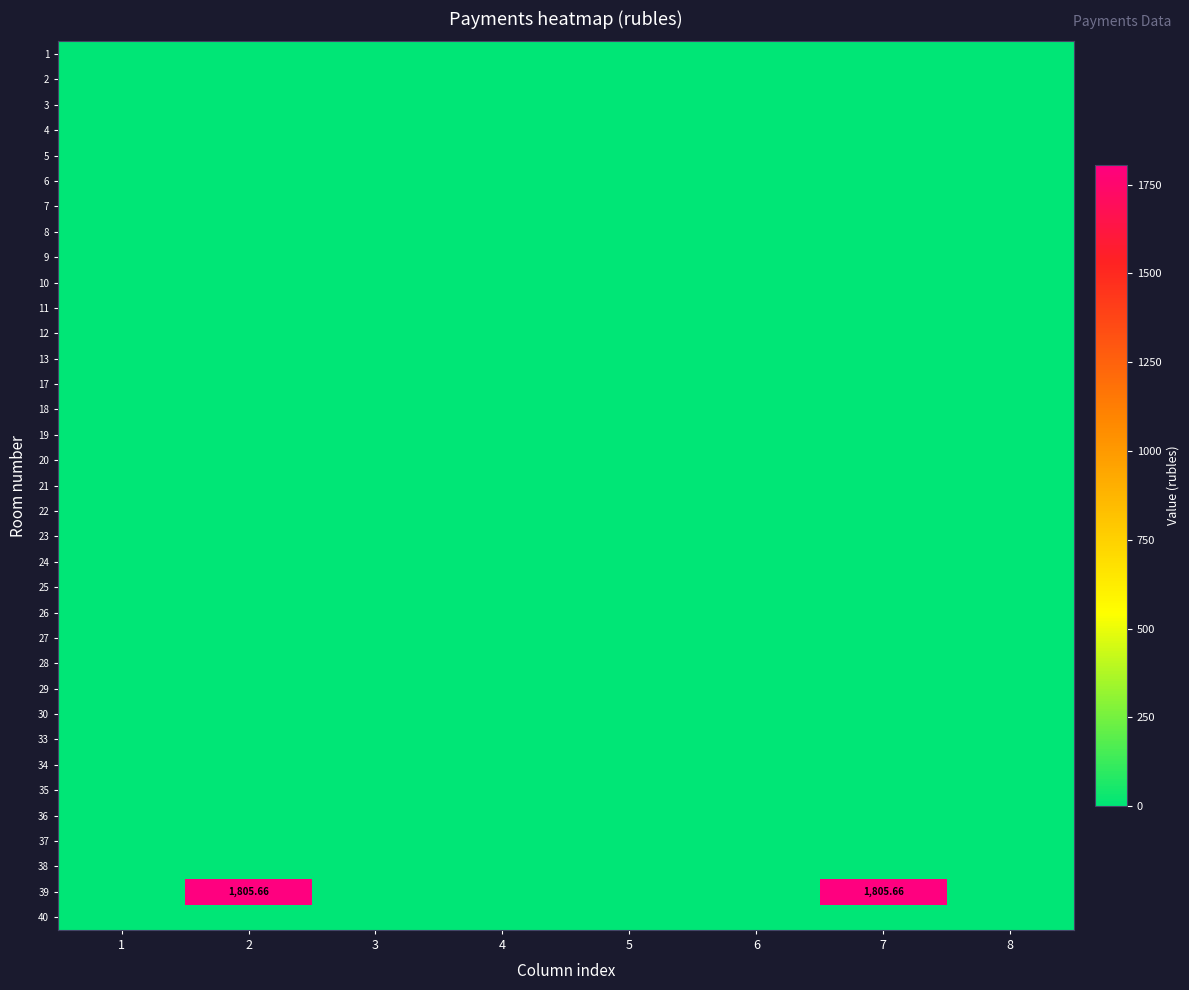

Which series has the largest range (max minus min)?

39